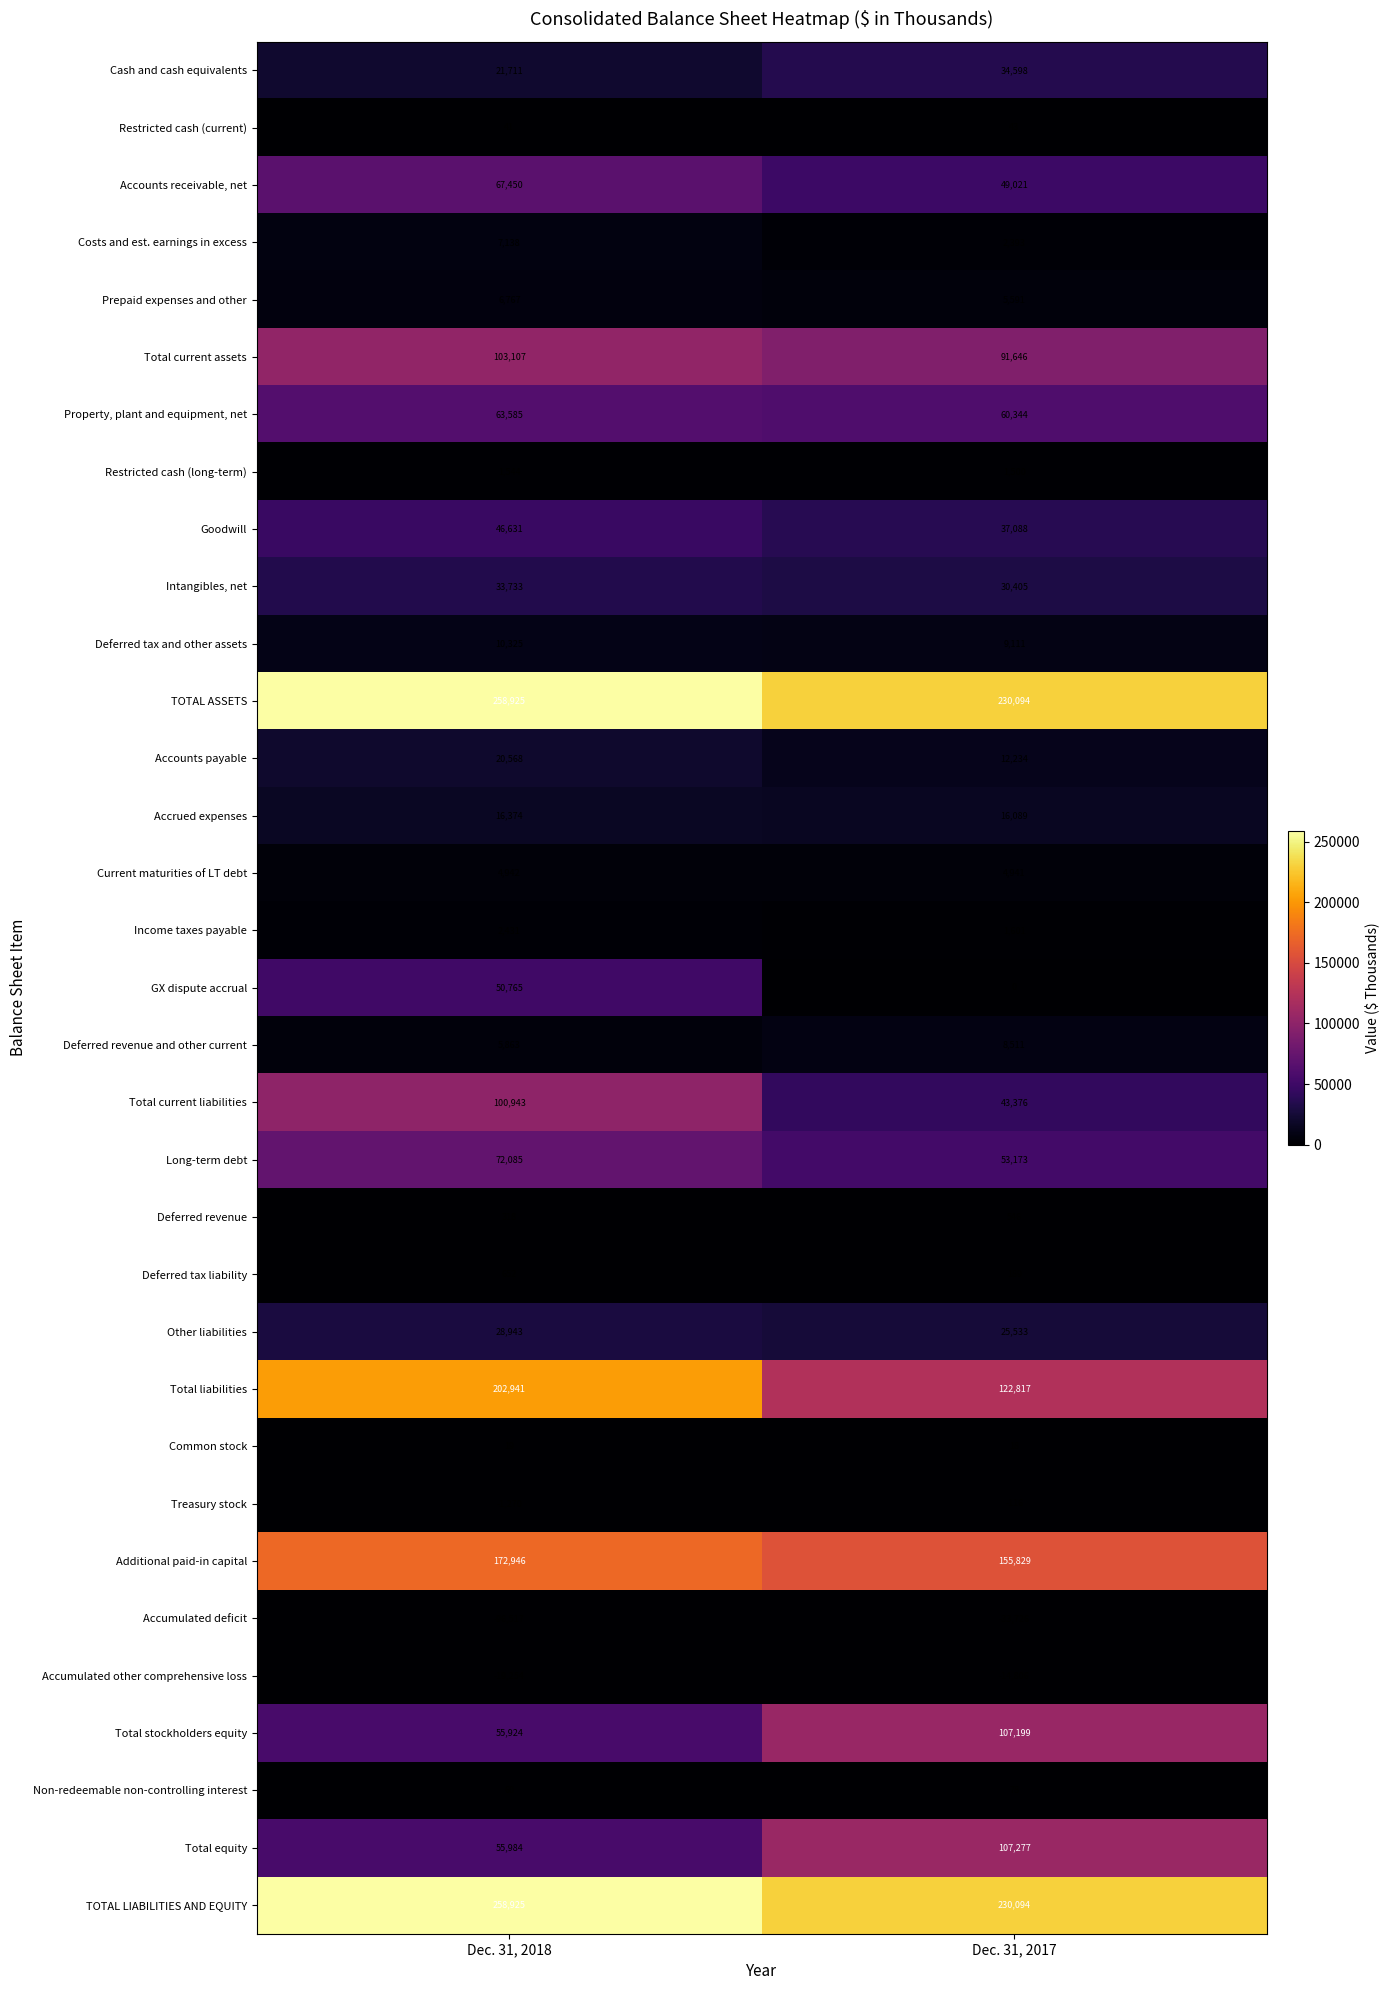

What value does the Total liabilities series have at Dec. 31, 2018?

202941